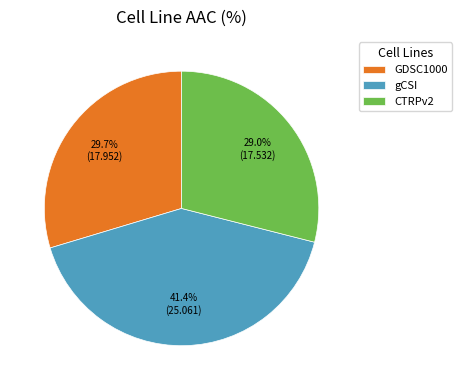

Which slice is the largest?

gCSI